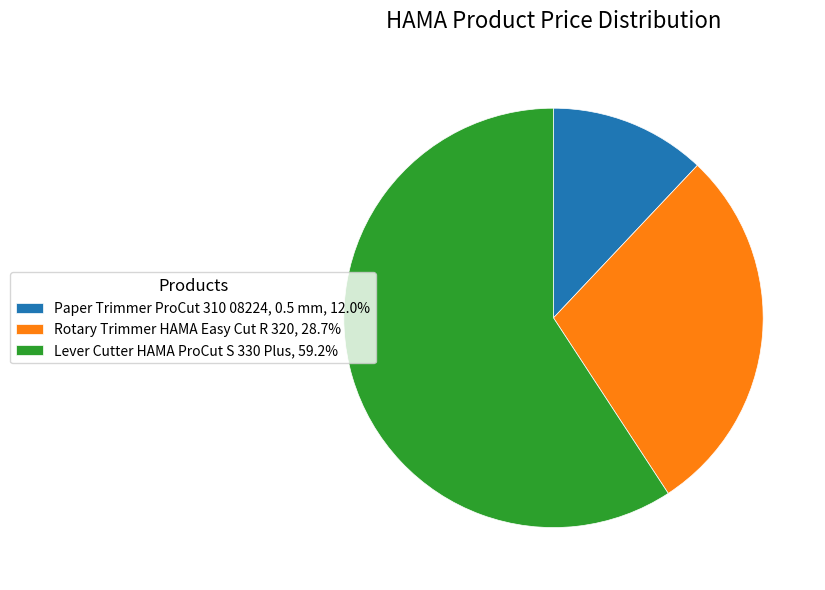

Is Rotary Trimmer HAMA Easy Cut R 320 the majority of the pie?

No